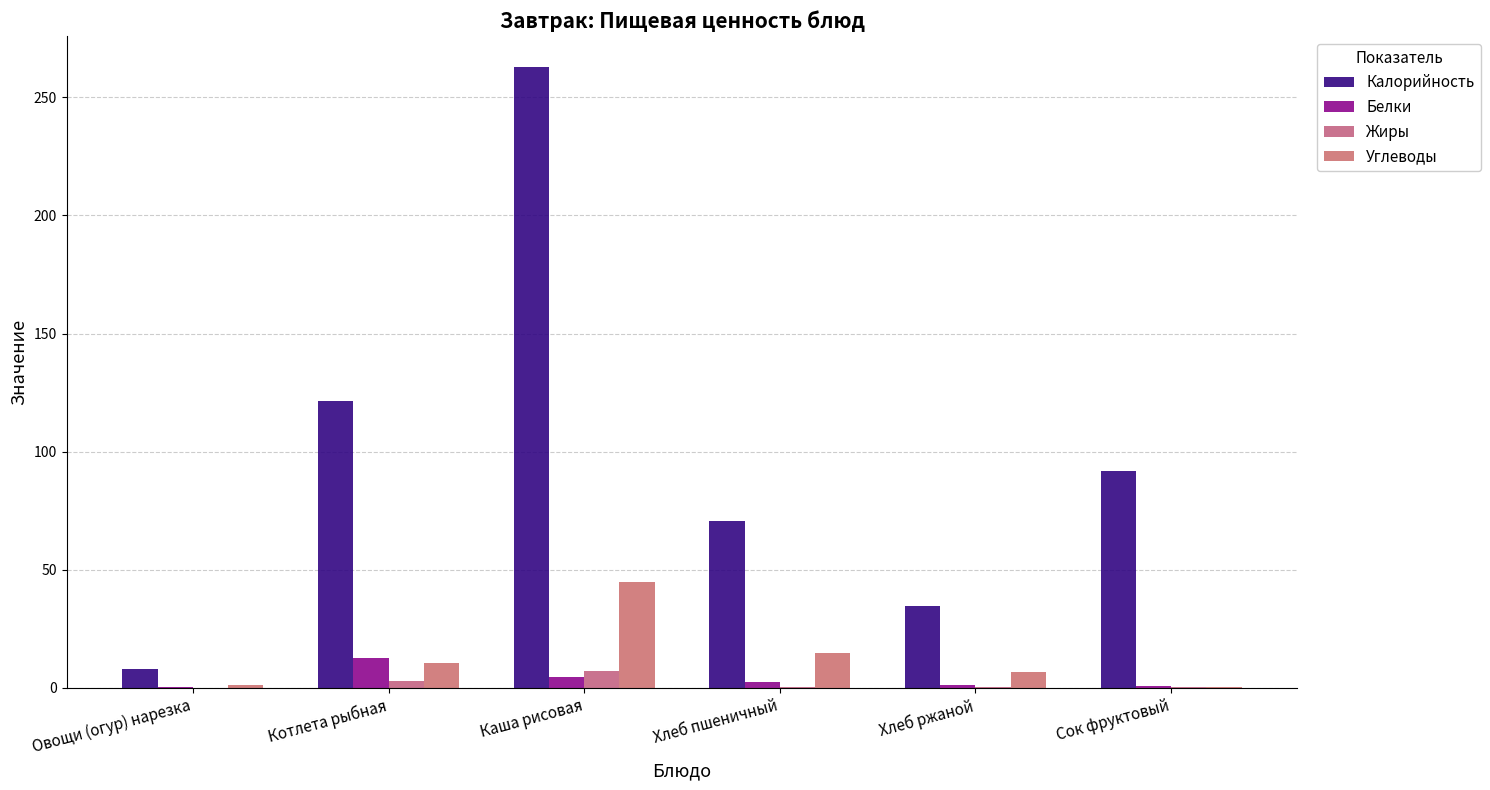

How many values in the Углеводы series exceed 10?

3